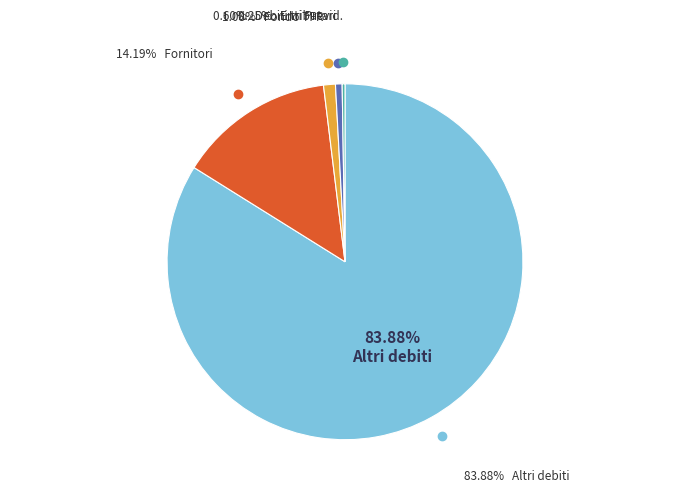

Which slice is the largest?

Altri debiti